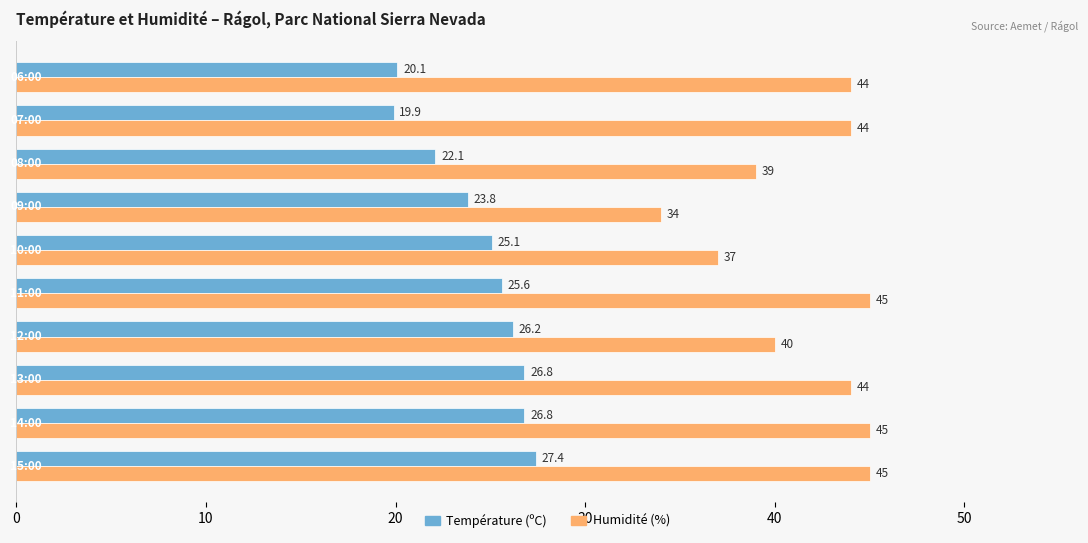

Which series has the largest range (max minus min)?

Humidité (%)